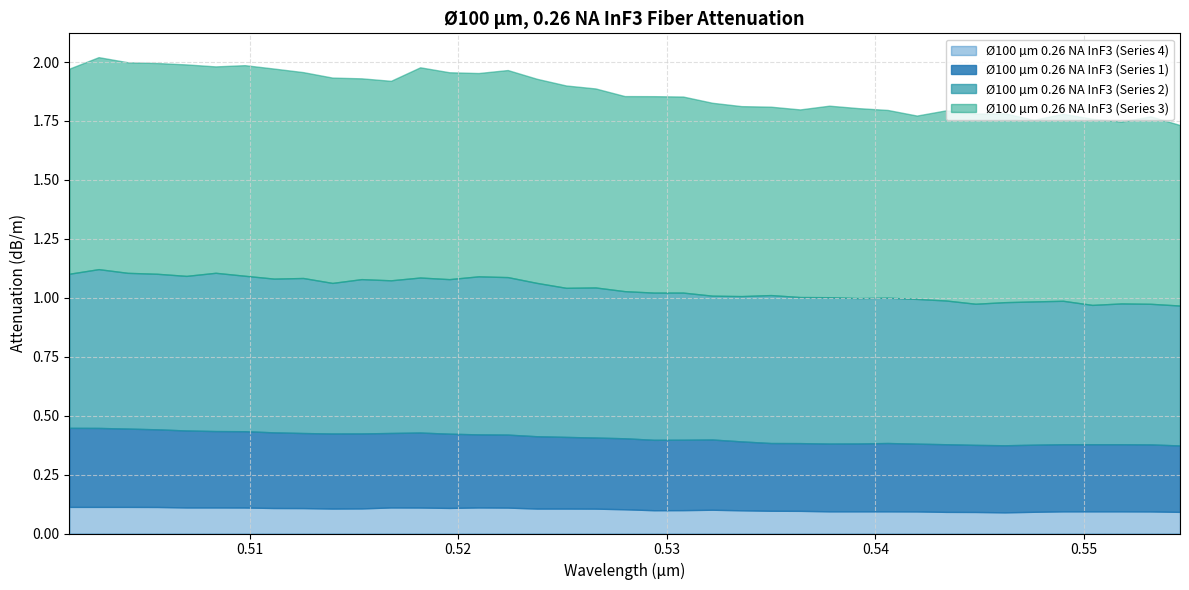

At which category is the sum across all series the highest?

1